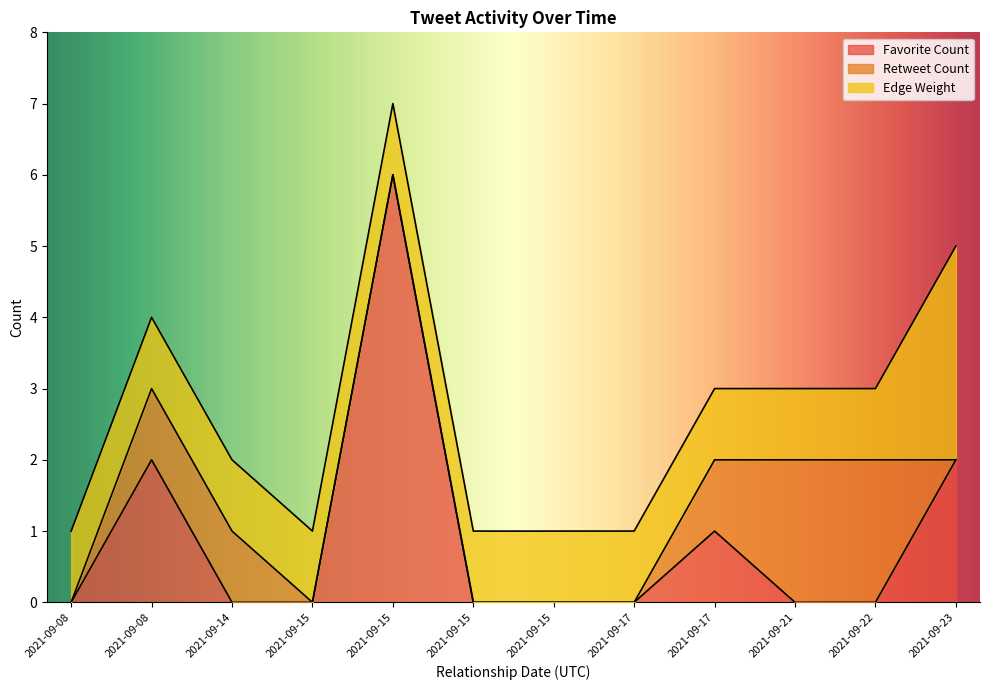

Reading left to right, list all the values displayed in this chart.

Favorite Count: 2021-09-08=0	2021-09-08=2	2021-09-14=0	2021-09-15=0	2021-09-15=6	2021-09-15=0	2021-09-15=0	2021-09-17=0	2021-09-17=1	2021-09-21=0	2021-09-22=0	2021-09-23=2
Retweet Count: 2021-09-08=0	2021-09-08=1	2021-09-14=1	2021-09-15=0	2021-09-15=0	2021-09-15=0	2021-09-15=0	2021-09-17=0	2021-09-17=1	2021-09-21=2	2021-09-22=2	2021-09-23=0
Edge Weight: 2021-09-08=1	2021-09-08=1	2021-09-14=1	2021-09-15=1	2021-09-15=1	2021-09-15=1	2021-09-15=1	2021-09-17=1	2021-09-17=1	2021-09-21=1	2021-09-22=1	2021-09-23=3